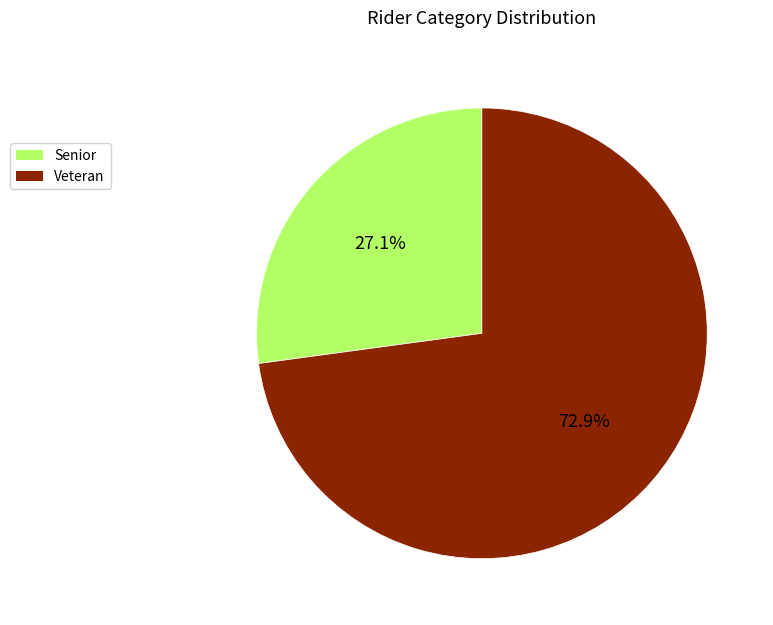

Does Senior represent more than half of the total?

No